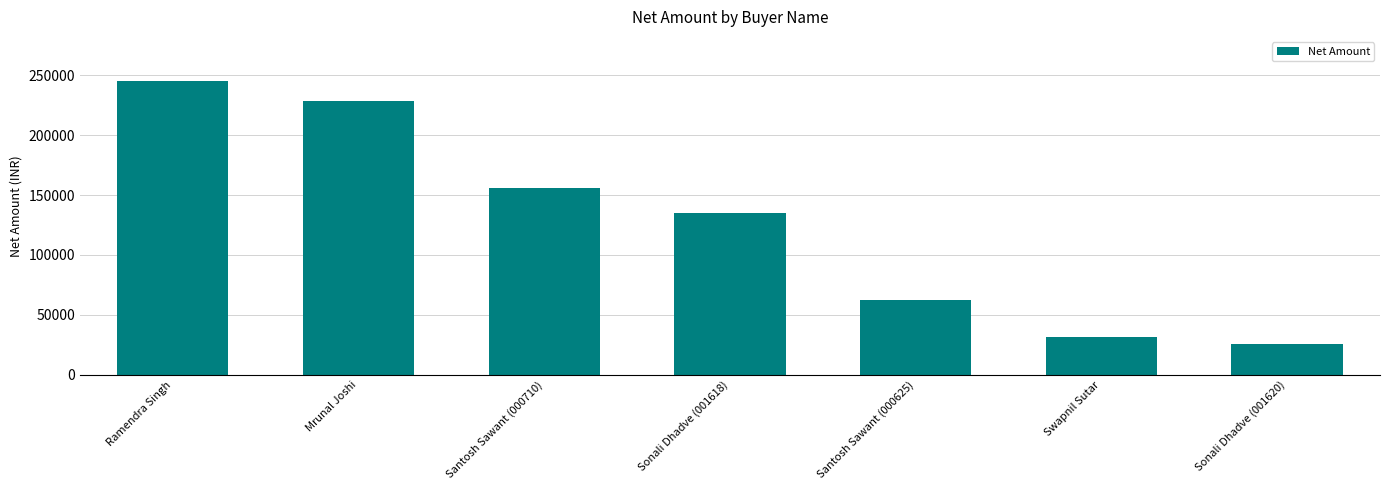

Read the value at Sonali Dhadve (001618).

134733.0